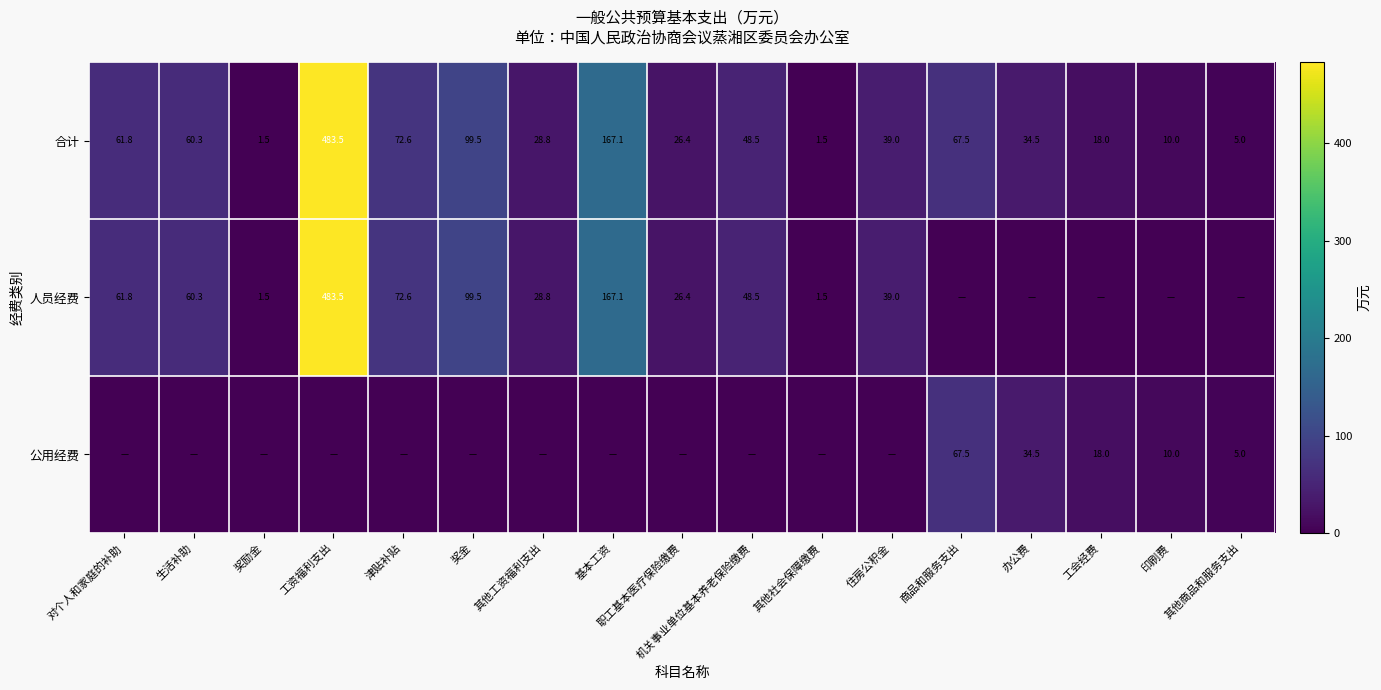

What is the minimum value for 合计?

1.5